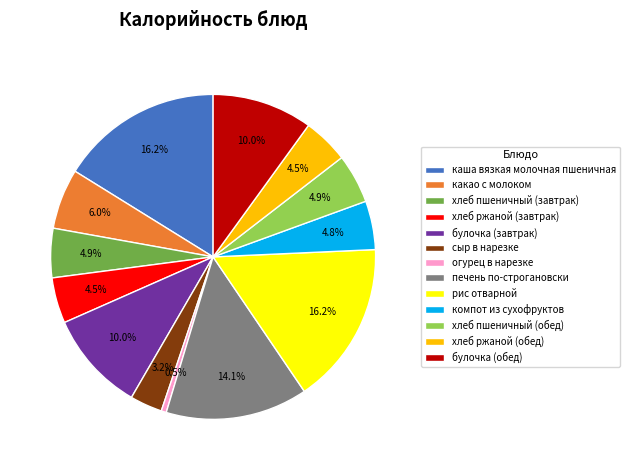

How much of the chart is everything except печень по-строгановски?

85.9%